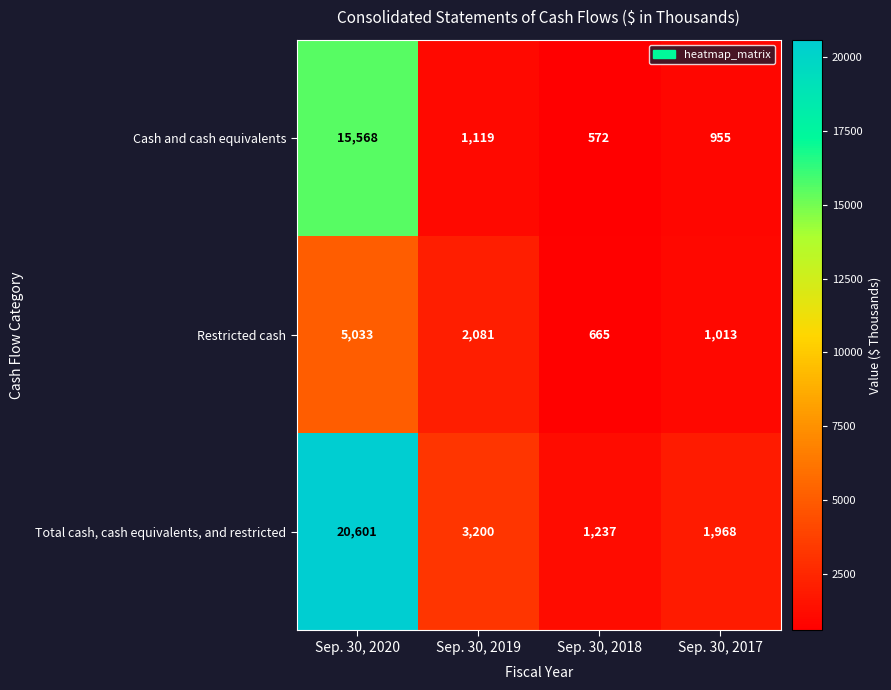

List the series in order of their peak value, lowest first.

Restricted cash, Cash and cash equivalents, Total cash, cash equivalents, and restricted